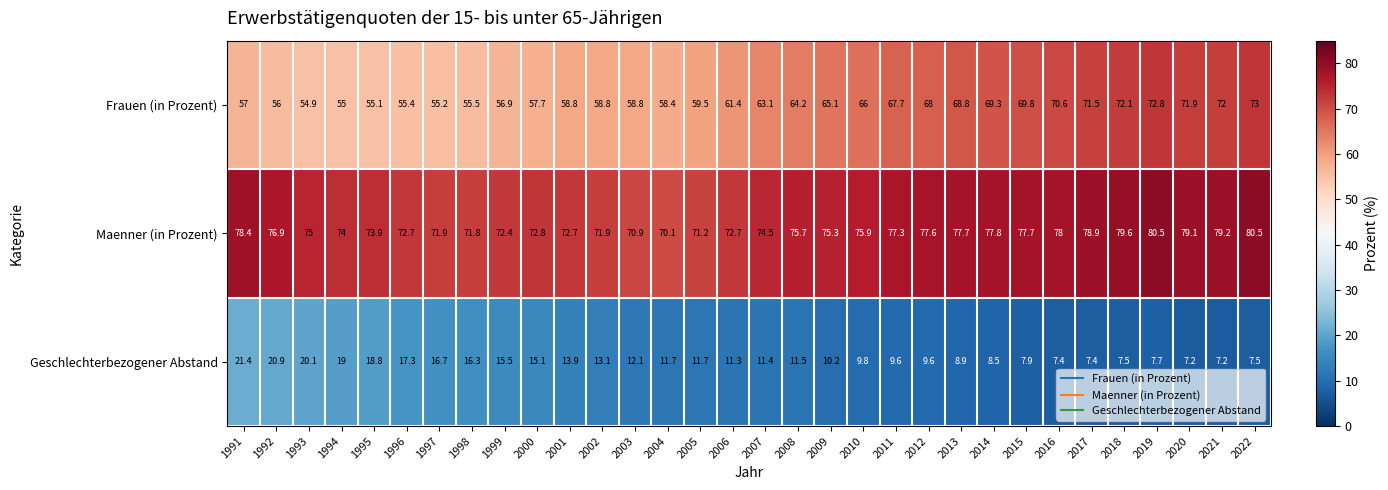

The value of Maenner (in Prozent) at 1991 is 78.4. True or false?

True